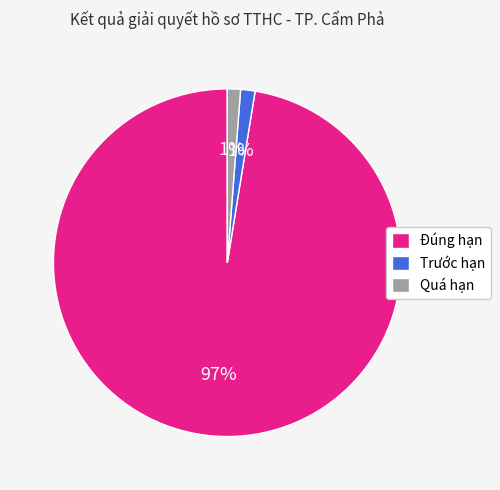

Is the sum of Quá hạn and Trước hạn greater than half?

No